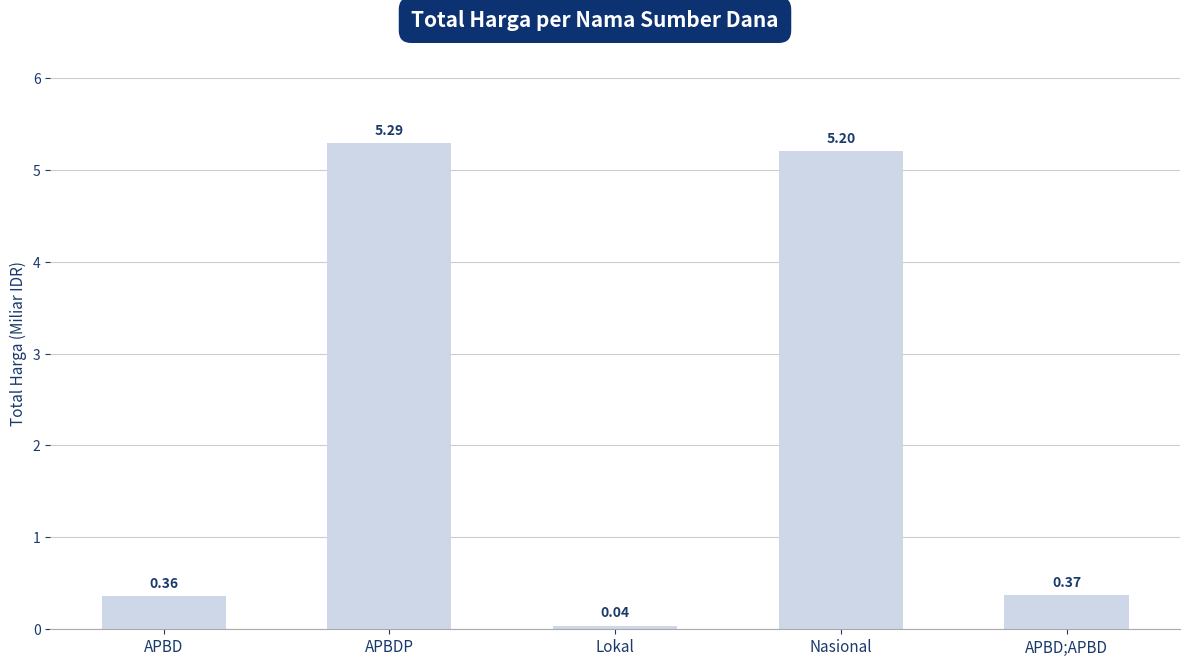

List the labels in order of value, largest first.

APBDP, Nasional, APBD;APBD, APBD, Lokal